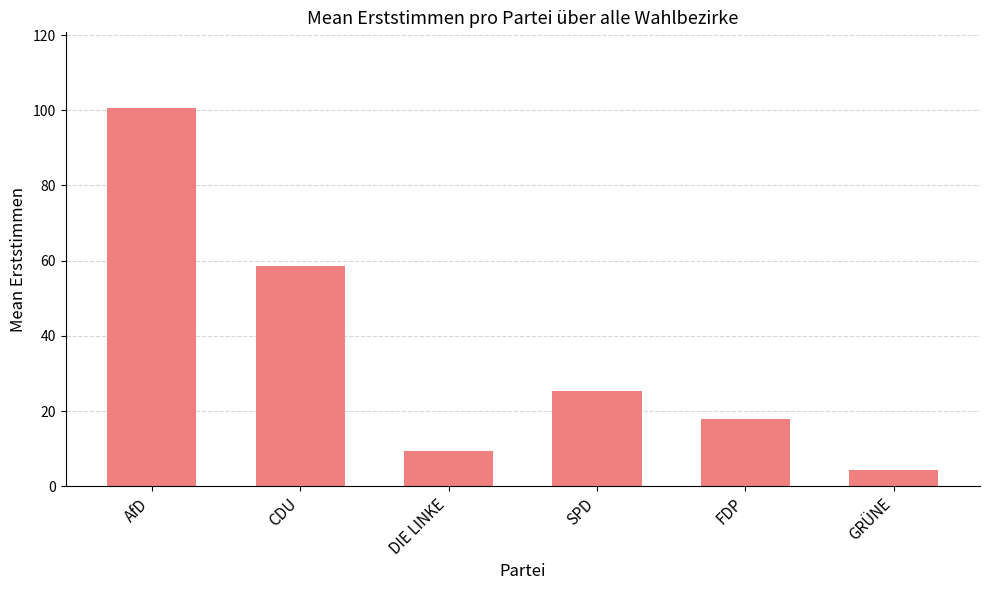

Between CDU and DIE LINKE, which is larger?

CDU